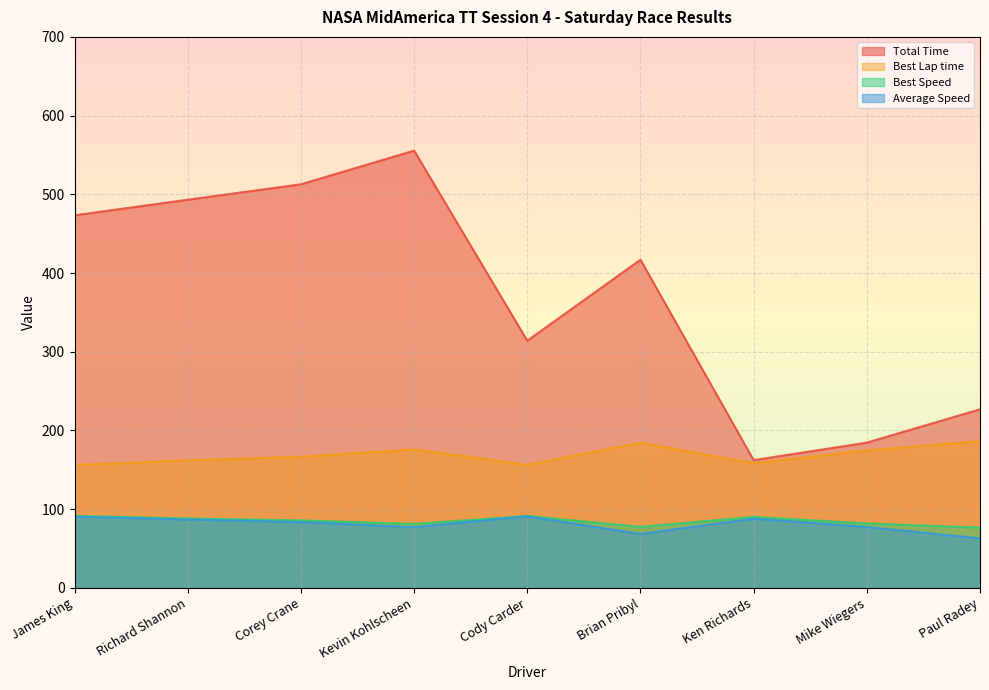

What value does the Best Lap time series have at Paul Radey?

186.5